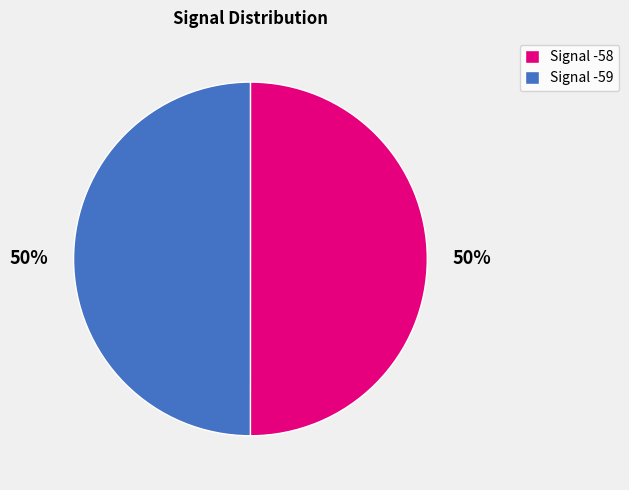

Do Signal -59 and Signal -58 together represent more than half of the pie?

Yes